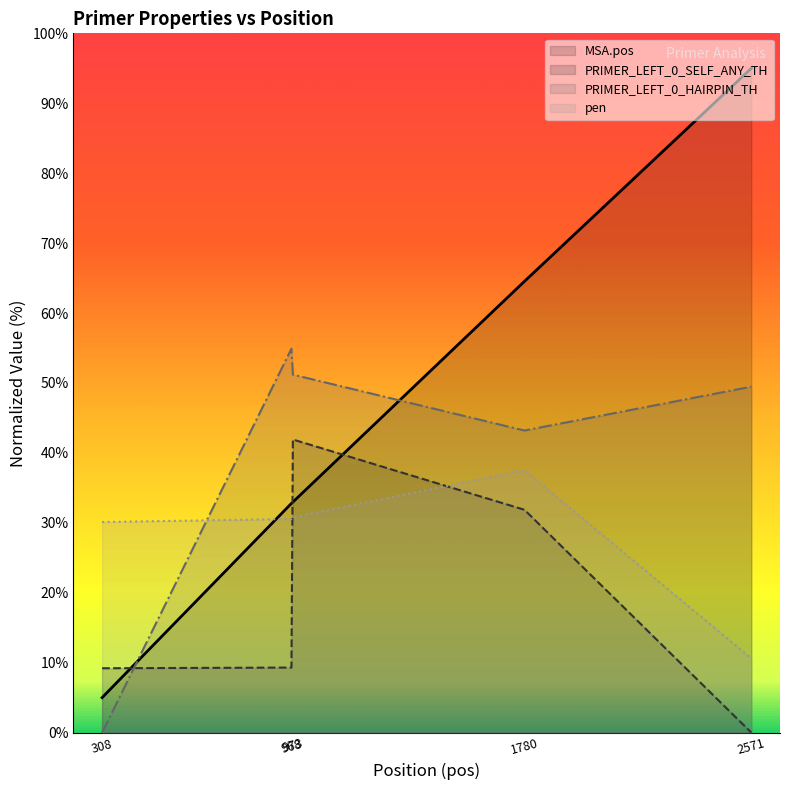

Reading right to left, transcribe all the data shown in this chart.

MSA.pos: 95.0	64.5	33.0	32.8	5.0
pen: 10.6	37.5	30.8	30.6	30.1
PRIMER_LEFT_0_SELF_ANY_TH: 0.0	31.9	41.9	9.3	9.2
PRIMER_LEFT_0_HAIRPIN_TH: 49.5	43.2	51.2	54.9	0.0